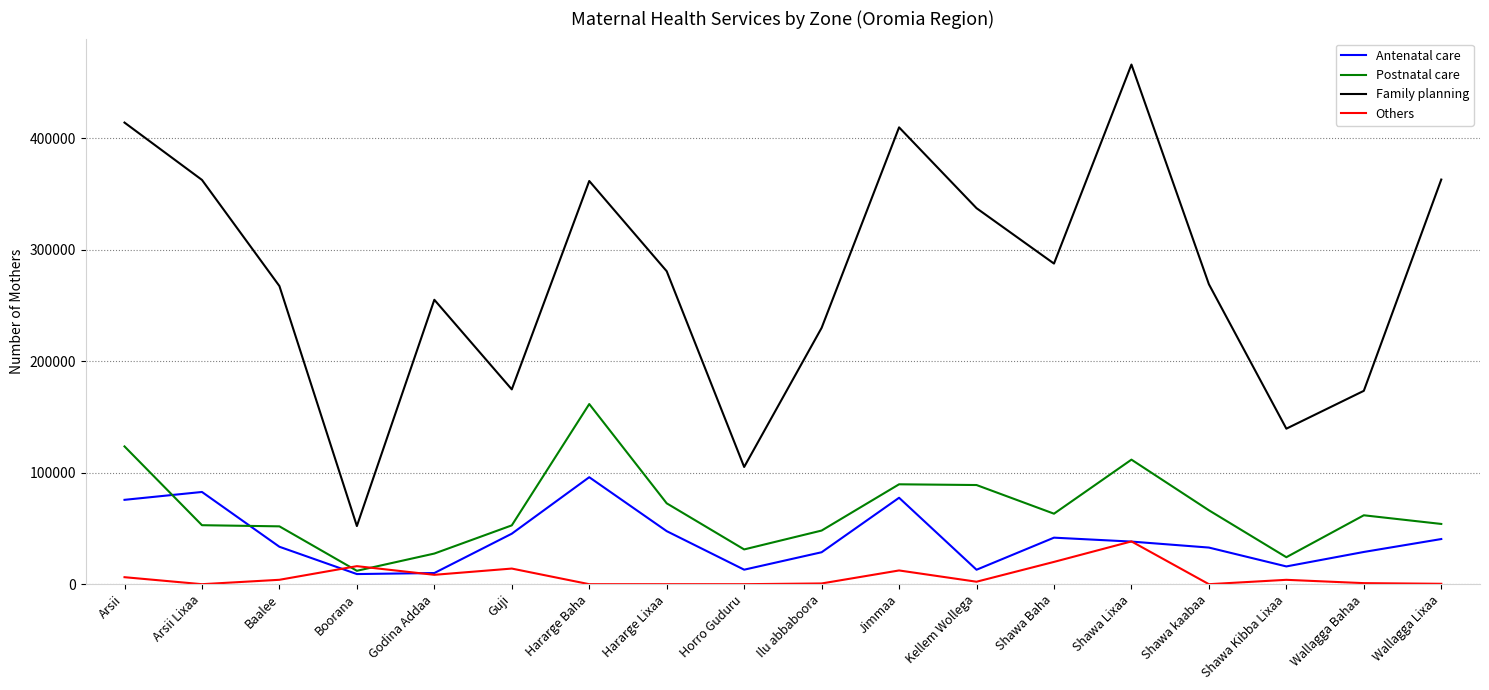

Between Ilu abbaboora and Shawa Kibba Lixaa, which series saw the biggest shift?

Family planning